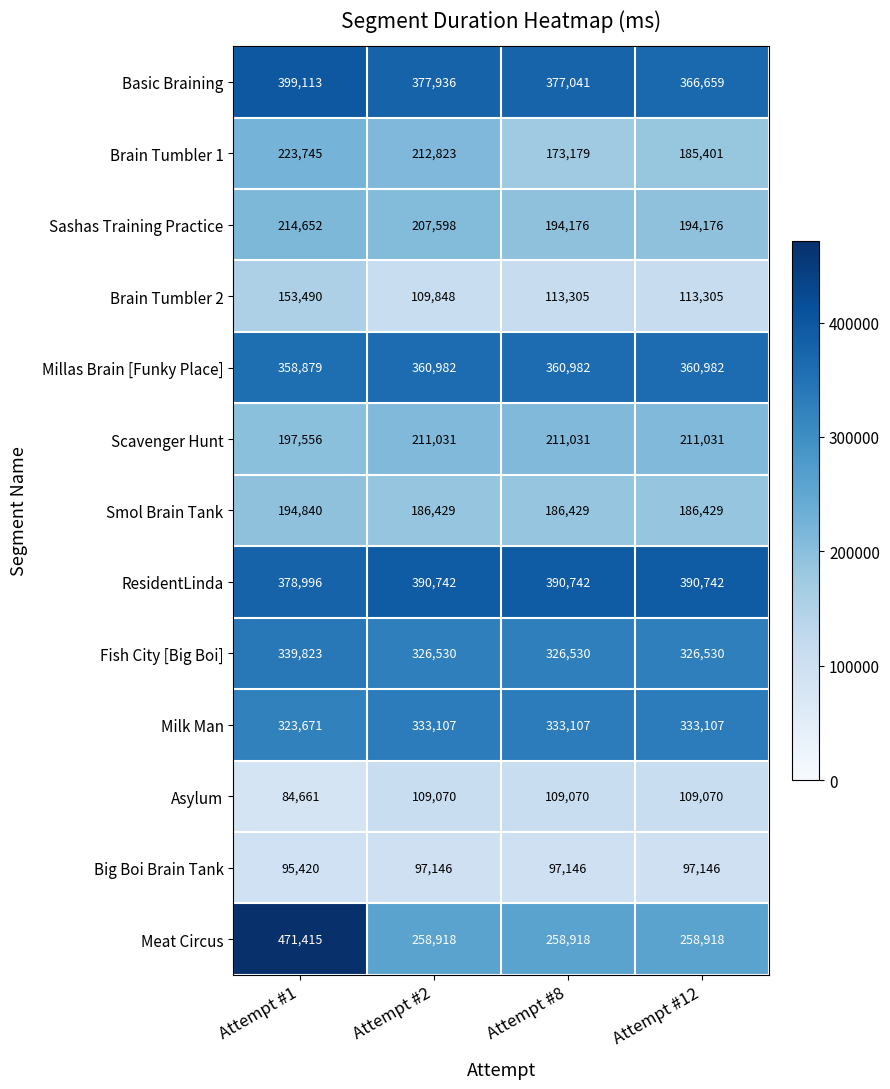

At Attempt #8, list the series in order from largest to smallest.

ResidentLinda, Basic Braining, Millas Brain [Funky Place], Milk Man, Fish City [Big Boi], Meat Circus, Scavenger Hunt, Sashas Training Practice, Smol Brain Tank, Brain Tumbler 1, Brain Tumbler 2, Asylum, Big Boi Brain Tank